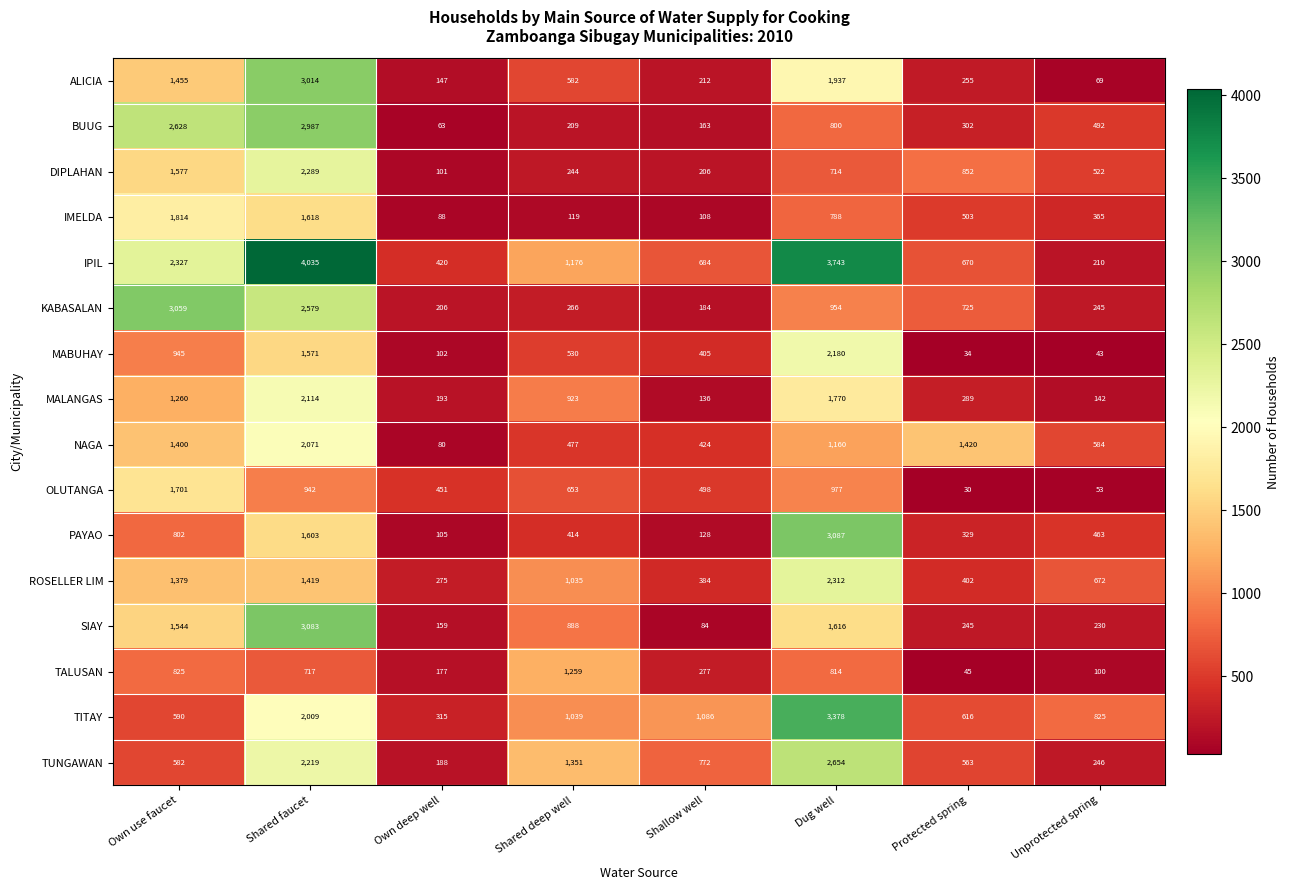

Rank the series by their maximum value, from highest to lowest.

IPIL, TITAY, PAYAO, SIAY, KABASALAN, ALICIA, BUUG, TUNGAWAN, ROSELLER LIM, DIPLAHAN, MABUHAY, MALANGAS, NAGA, IMELDA, OLUTANGA, TALUSAN